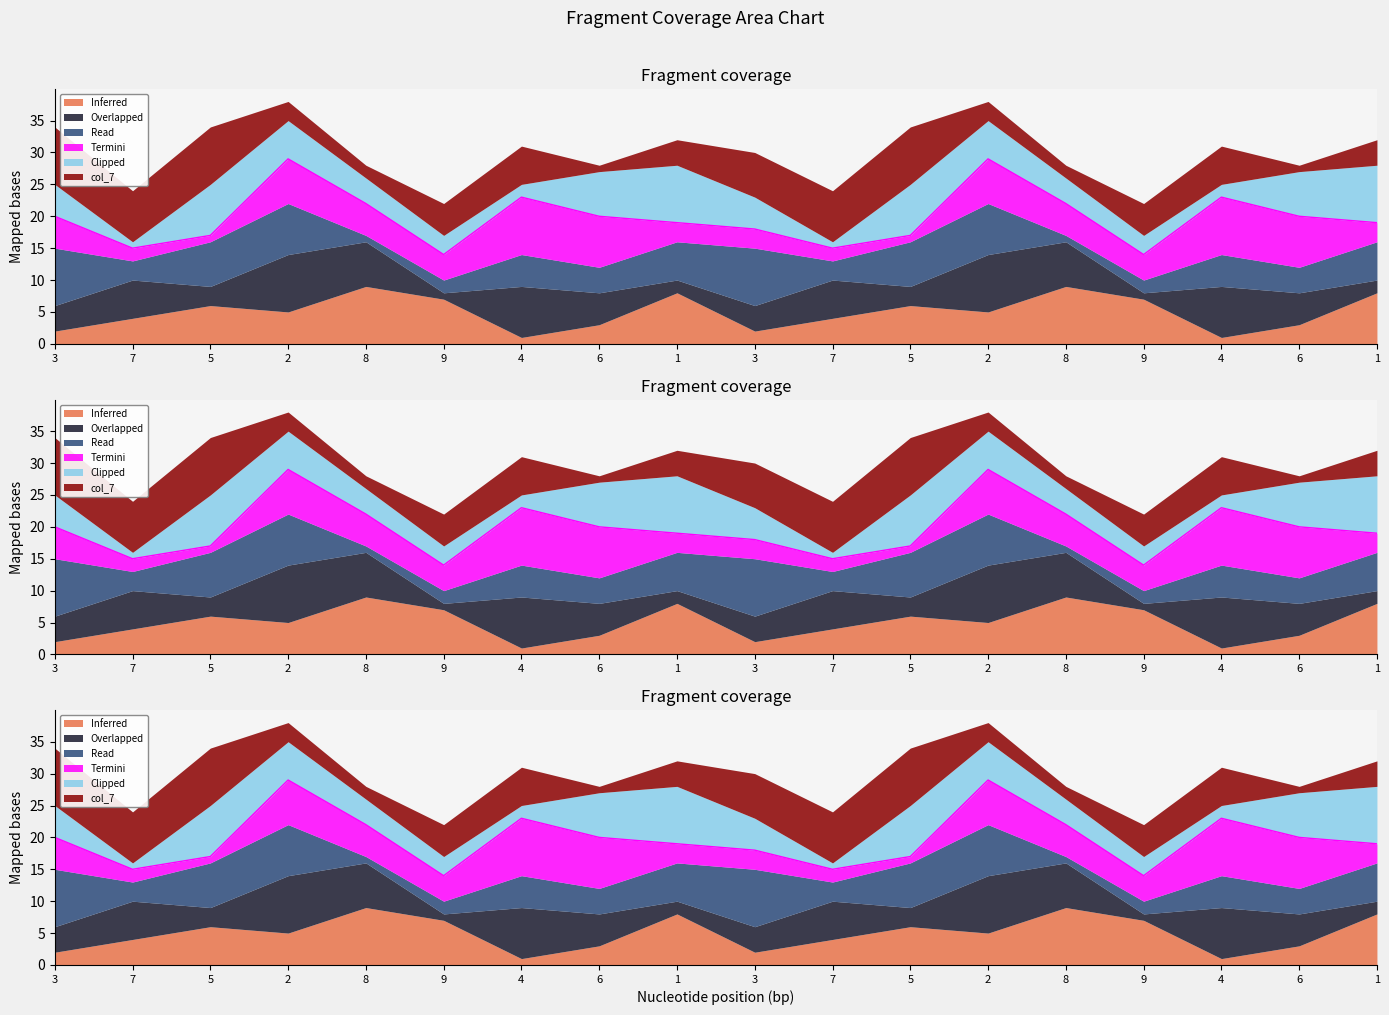

After their last crossing, which series has the higher values: col_5 or col_2?

col_5